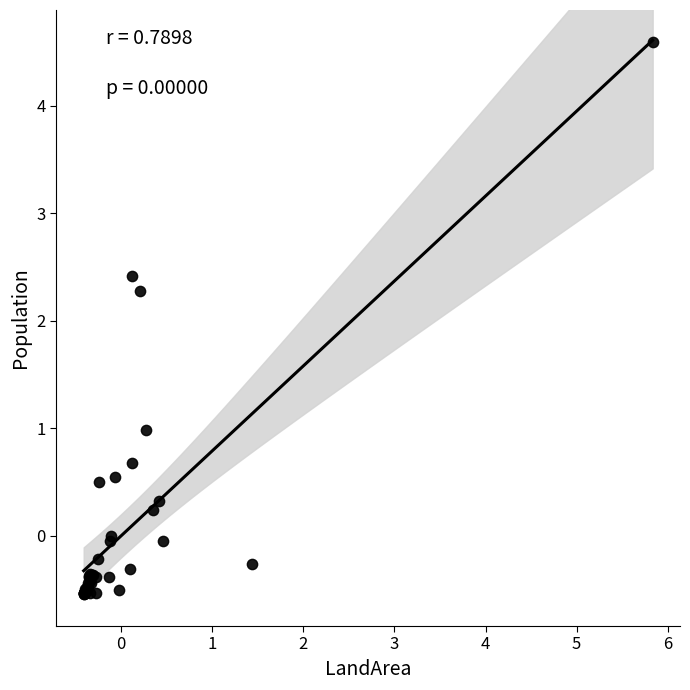

What Y value in the scatter plot is closest to 2?

2.3